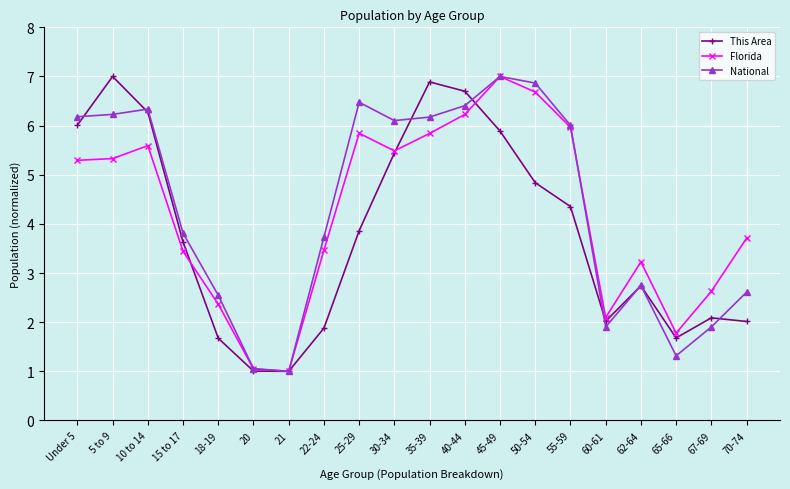

What is the label of the 2nd point from the left?

5 to 9